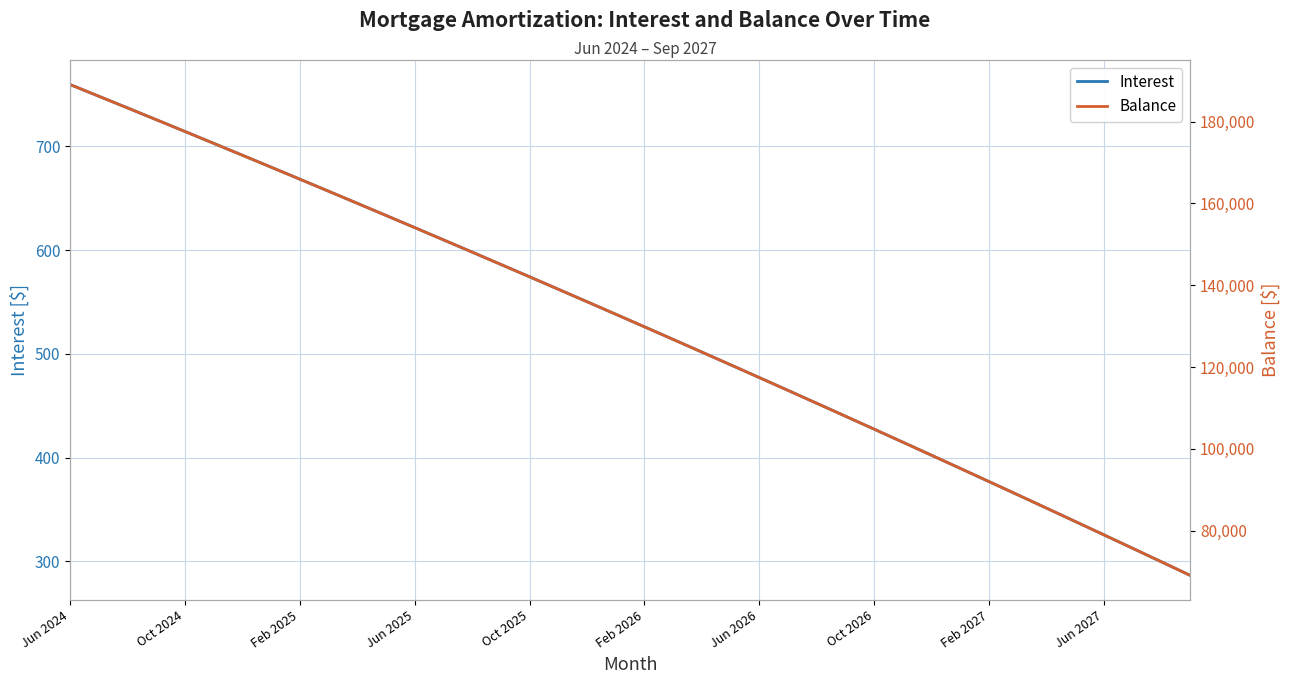

Does the chart have visible grid lines?

Yes